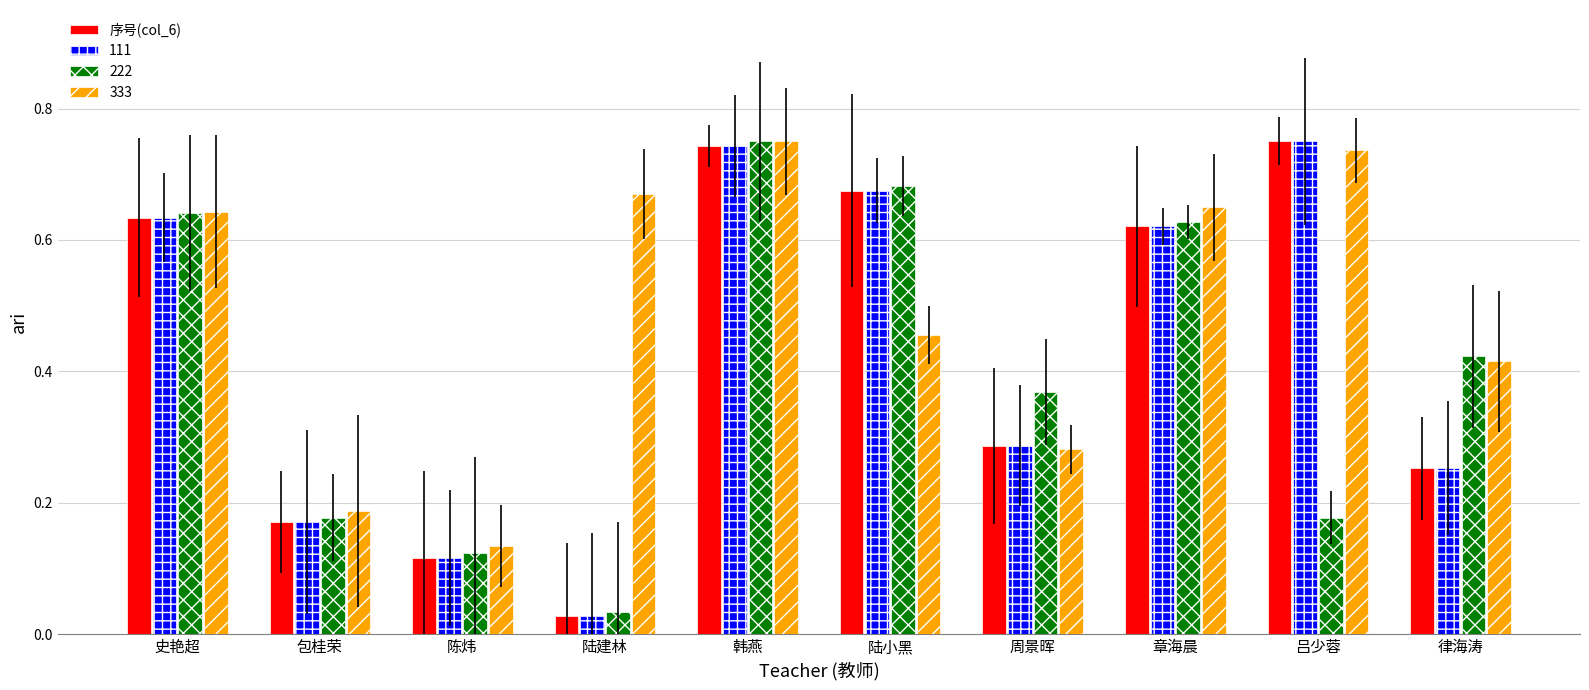

How many 333 values are between 0 and 1?

10